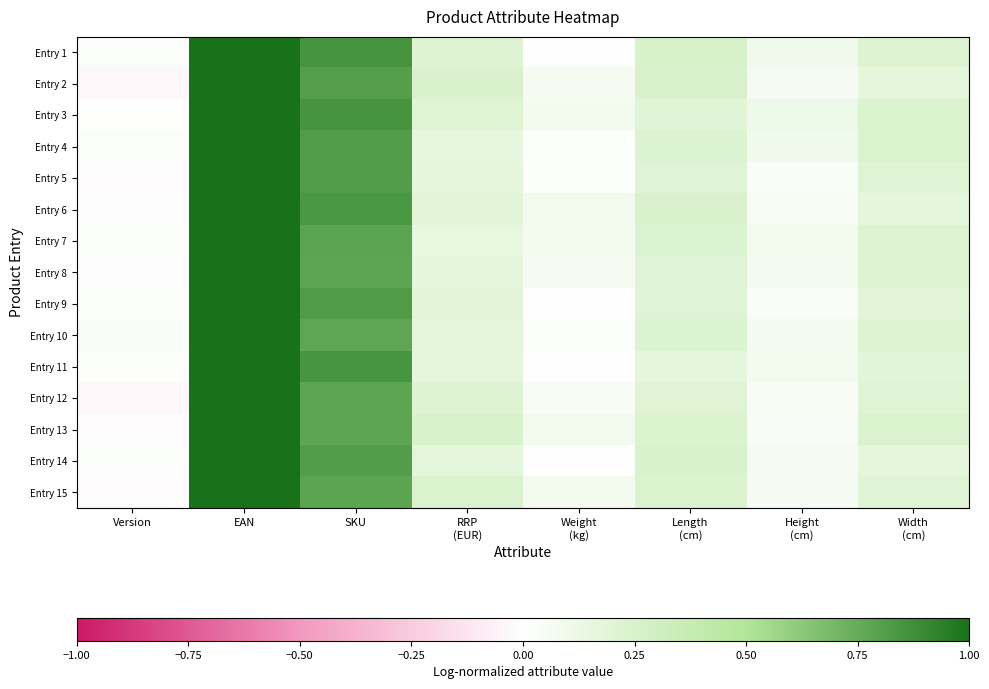

At Weight (kg), list the series in order from largest to smallest.

Entry 13, Entry 6, Entry 7, Entry 15, Entry 3, Entry 8, Entry 2, Entry 12, Entry 10, Entry 4, Entry 5, Entry 14, Entry 1, Entry 9, Entry 11